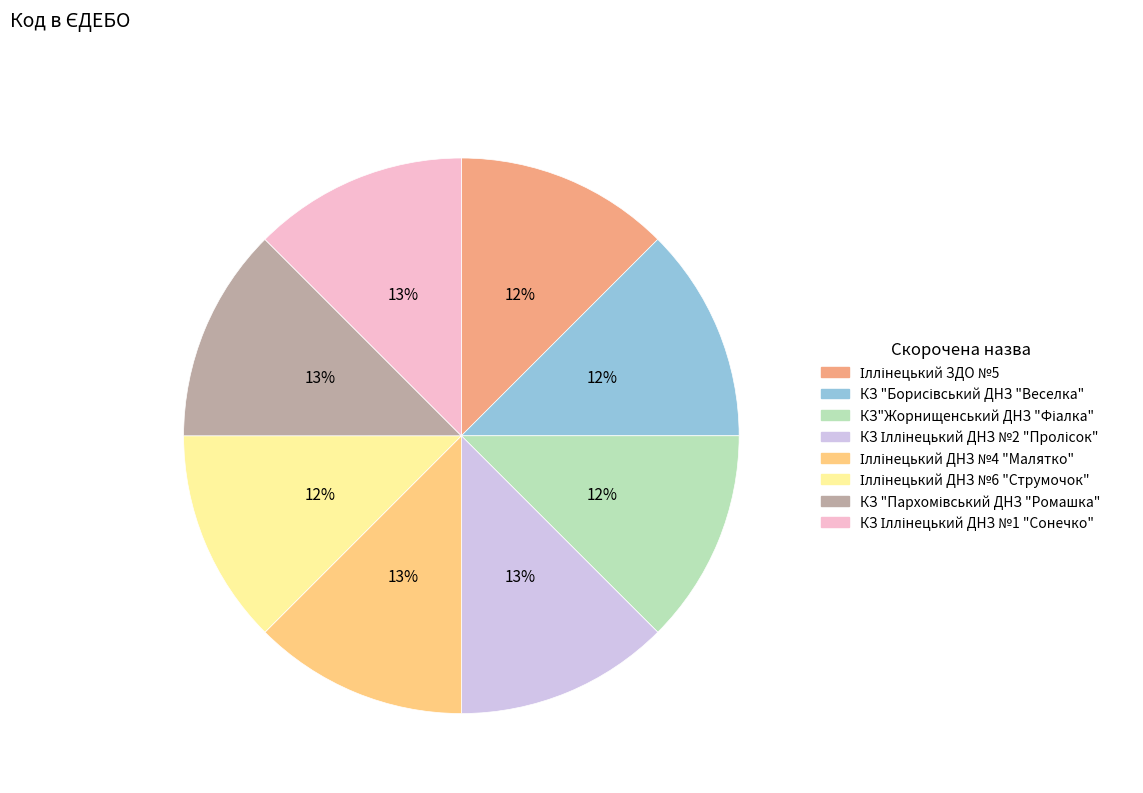

Is there any slice that represents more than half of the pie?

No